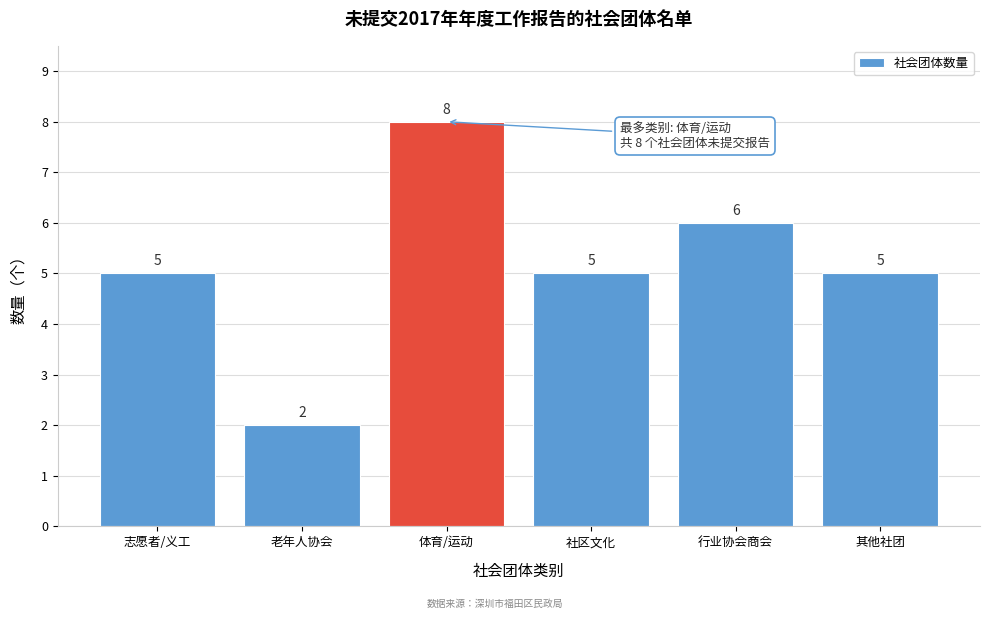

Reading left to right, list all the values displayed in this chart.

5	2	8	5	6	5